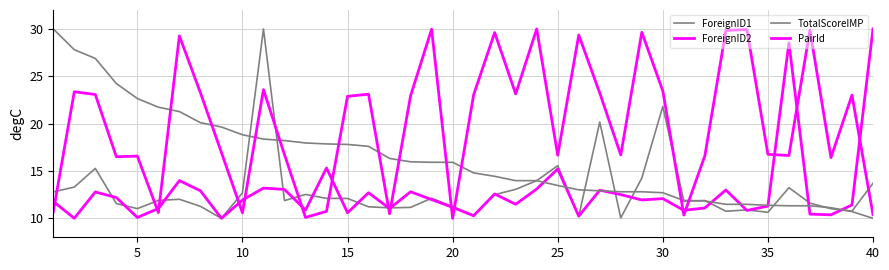

What is the difference between the maximum and second lowest values in the TotalScoreIMP series?

19.3